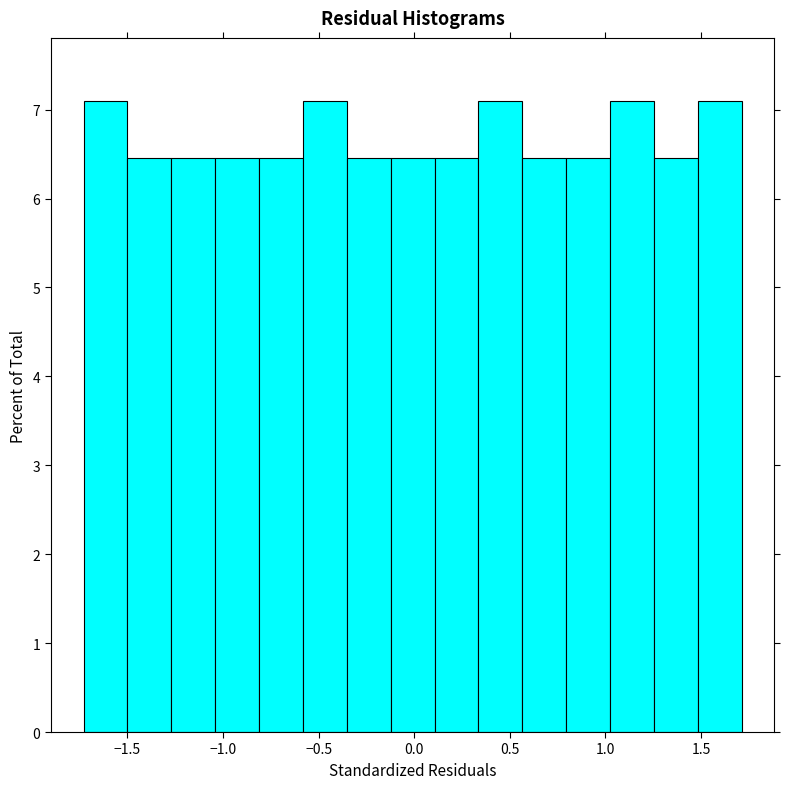

Reading left to right, list every bar in this chart as the range it spans on the x-axis followed by its height. Neither the bar edges nor the heights are printed on the chart, so give them approximately, as read against the axes.

-1.75 to -1.50: 7.1
-1.50 to -1.25: 6.5
-1.25 to -1.05: 6.5
-1.05 to -0.80: 6.5
-0.80 to -0.60: 6.5
-0.60 to -0.35: 7.1
-0.35 to -0.10: 6.5
-0.10 to 0.10: 6.5
0.10 to 0.35: 6.5
0.35 to 0.55: 7.1
0.55 to 0.80: 6.5
0.80 to 1.00: 6.5
1.00 to 1.25: 7.1
1.25 to 1.50: 6.5
1.50 to 1.70: 7.1